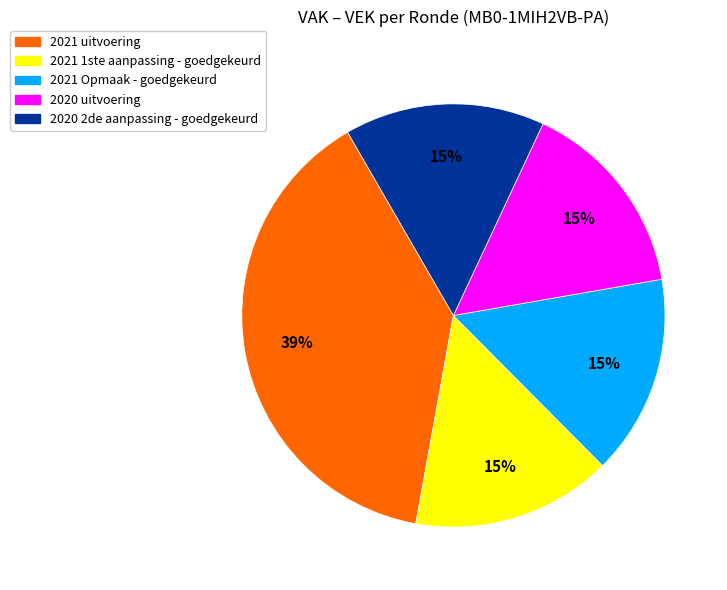

Combined, do 2021 Opmaak - goedgekeurd and 2020 2de aanpassing - goedgekeurd account for over 50%?

No